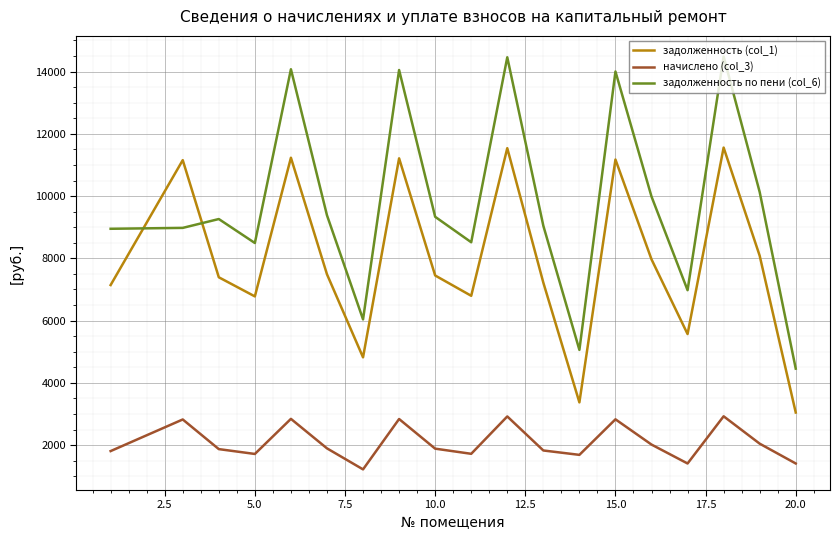

What is the maximum value for задолженность (col_1)?

11558.4